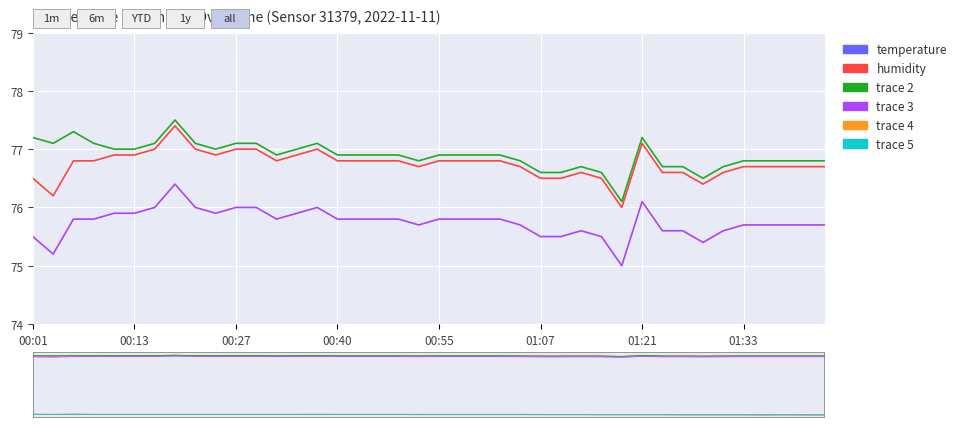

What are all the series names shown in the legend?

temperature, humidity, trace 2, trace 3, trace 4, trace 5